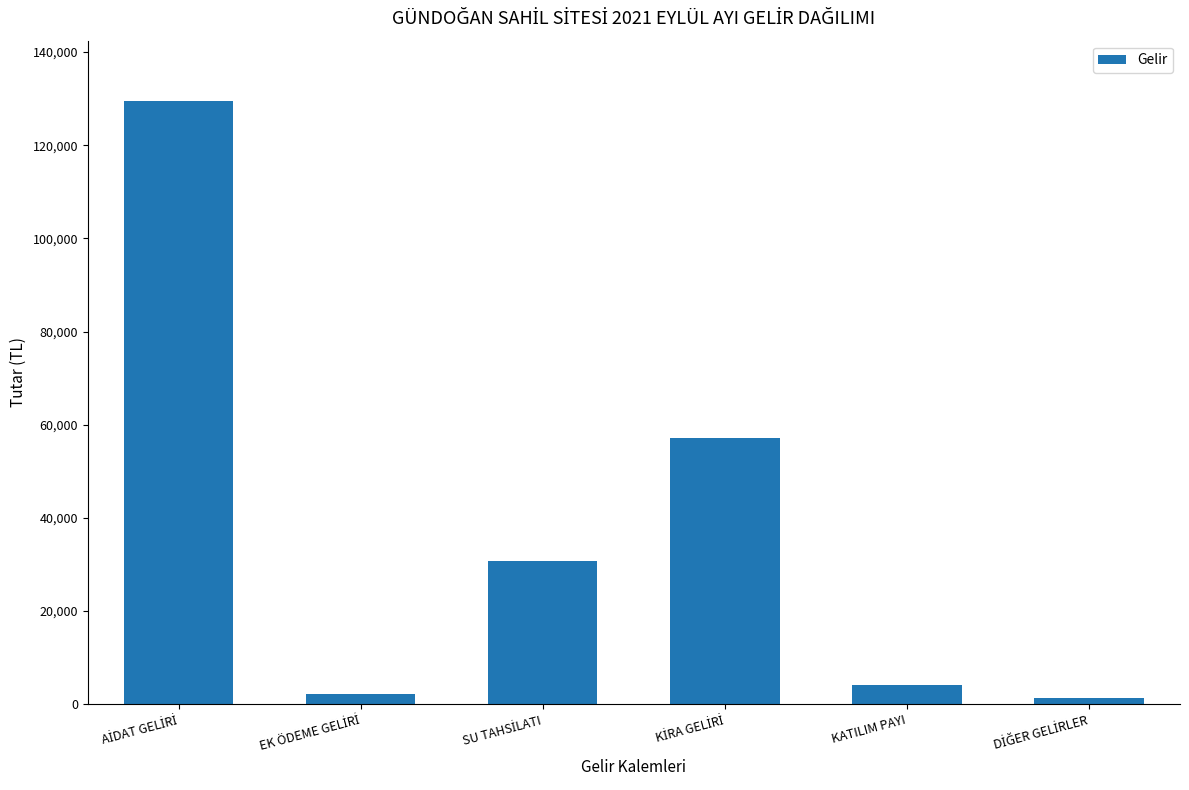

How many data points are less than 30856?

3